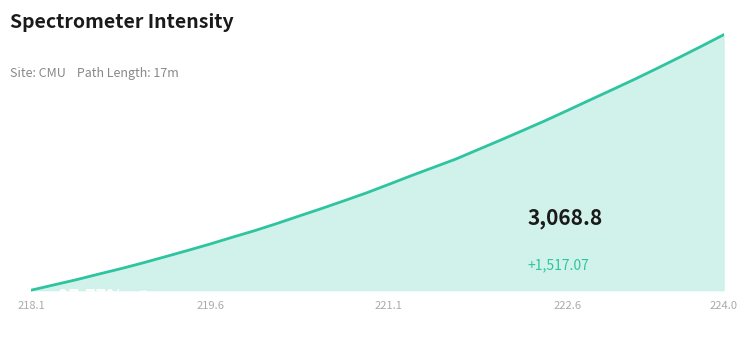

What is the smallest value displayed?

1551.7